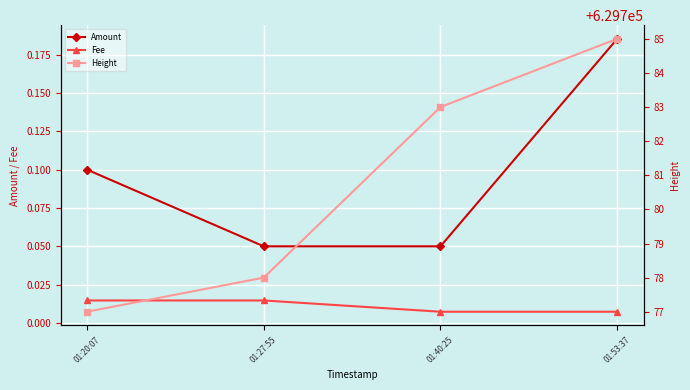

What is the difference between the maximum and second lowest values in the Height series?

7.0